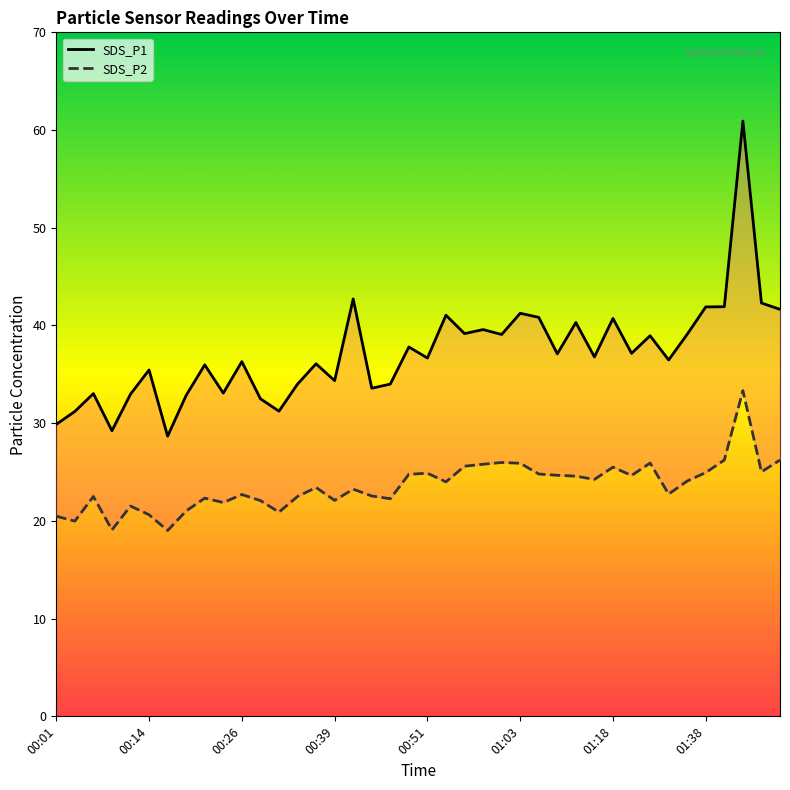

Does the chart have visible grid lines?

No